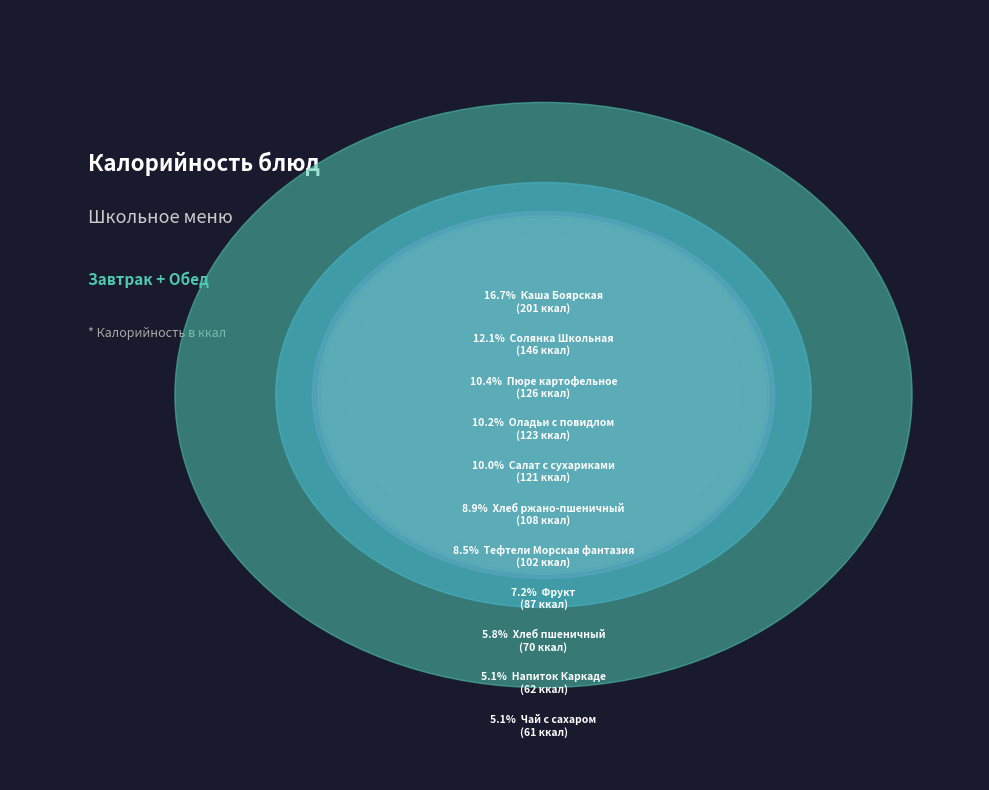

Count the number of slices in the pie.

11